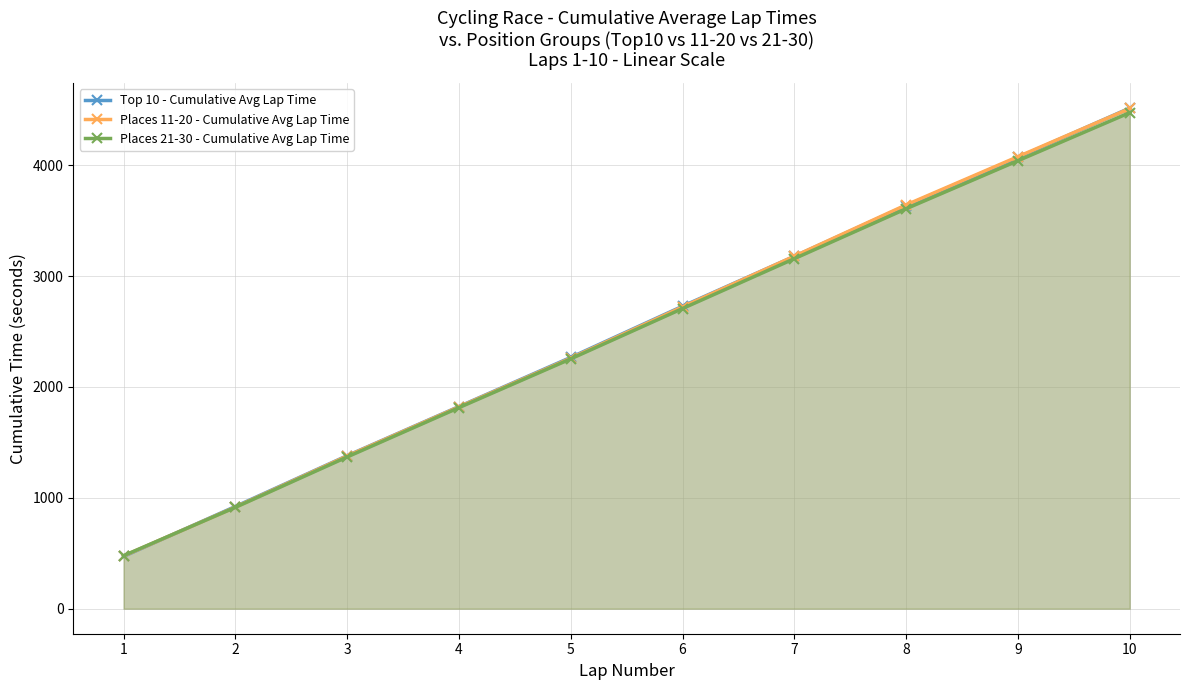

What is the maximum value shown in the chart?

4514.4